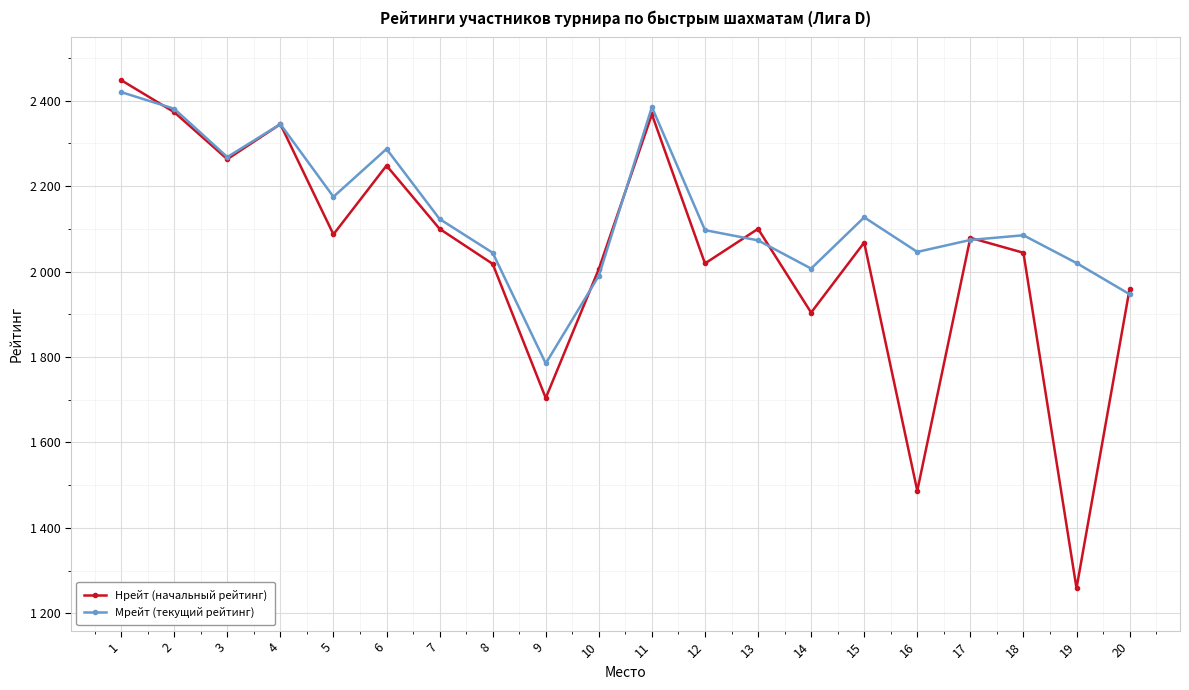

What is the difference between the Мрейт (текущий рейтинг) values at 4 and 1?

75